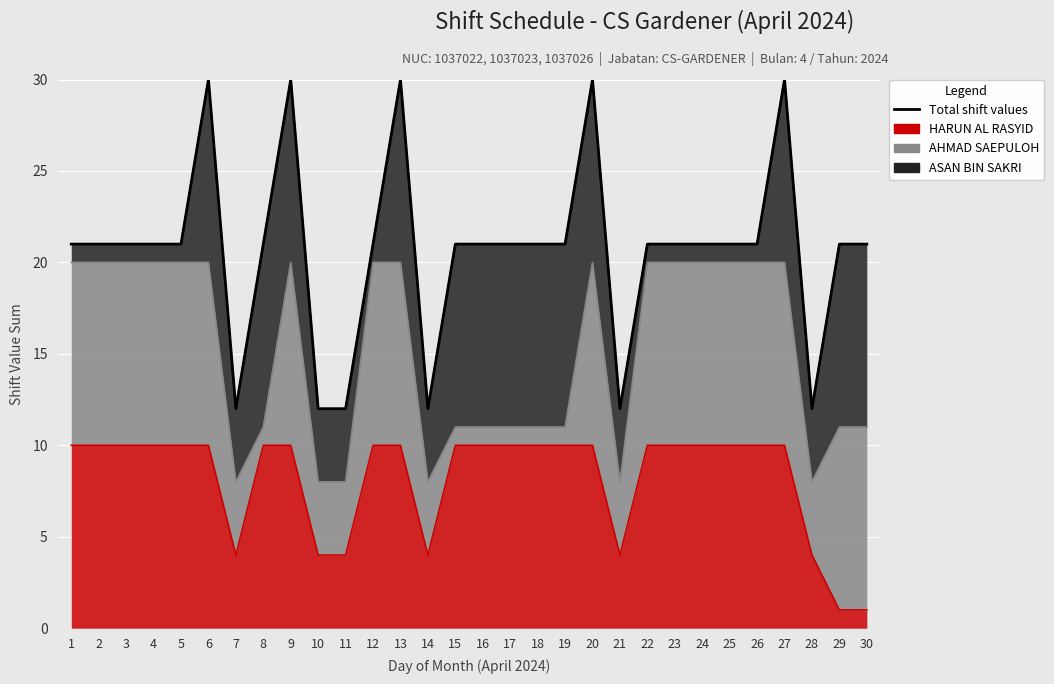

What is the difference between the maximum and minimum values?

18